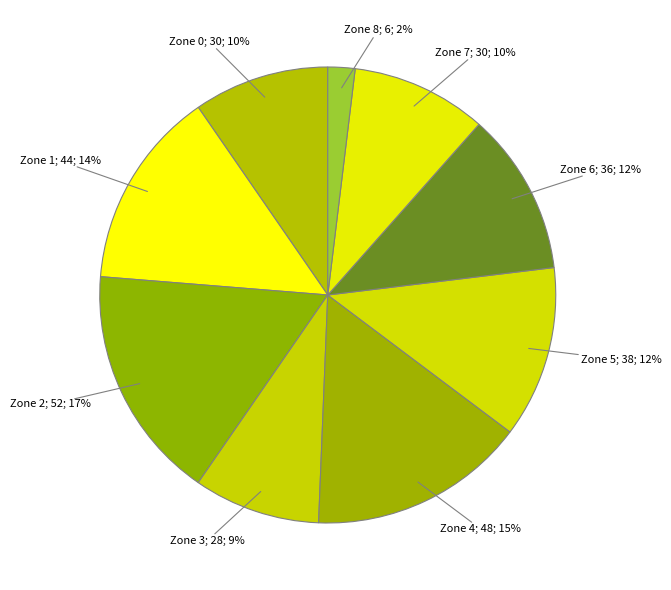

How many slices are in this pie chart?

9